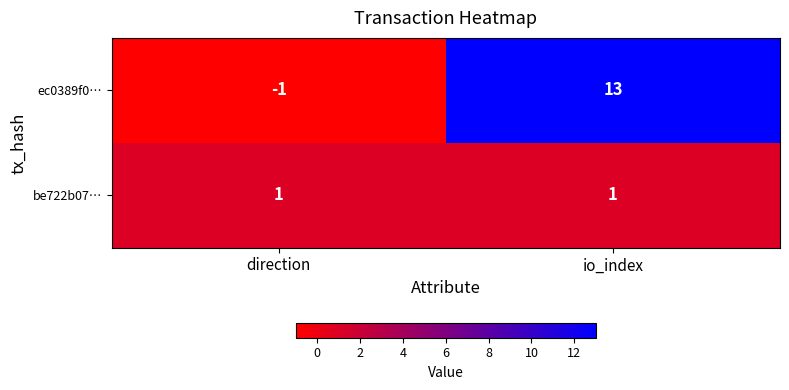

What is the average value of the ec0389f0… series?

6